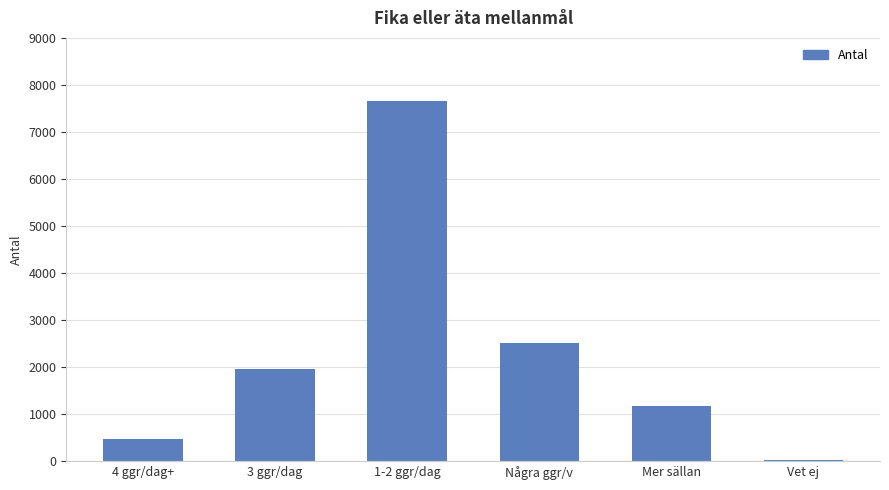

Reading left to right, what are all the values shown in this chart?

4 ggr/dag+=469	3 ggr/dag=1967	1-2 ggr/dag=7649	Några ggr/v=2505	Mer sällan=1169	Vet ej=28